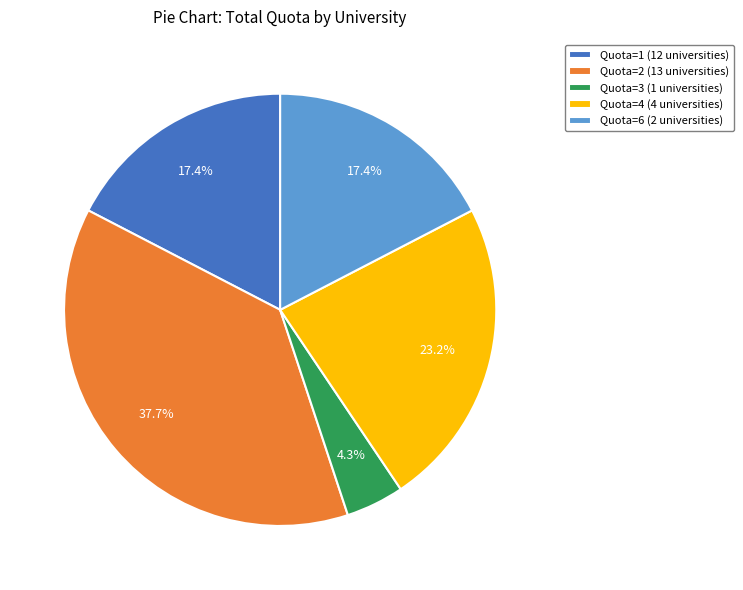

Count the number of slices in the pie.

5